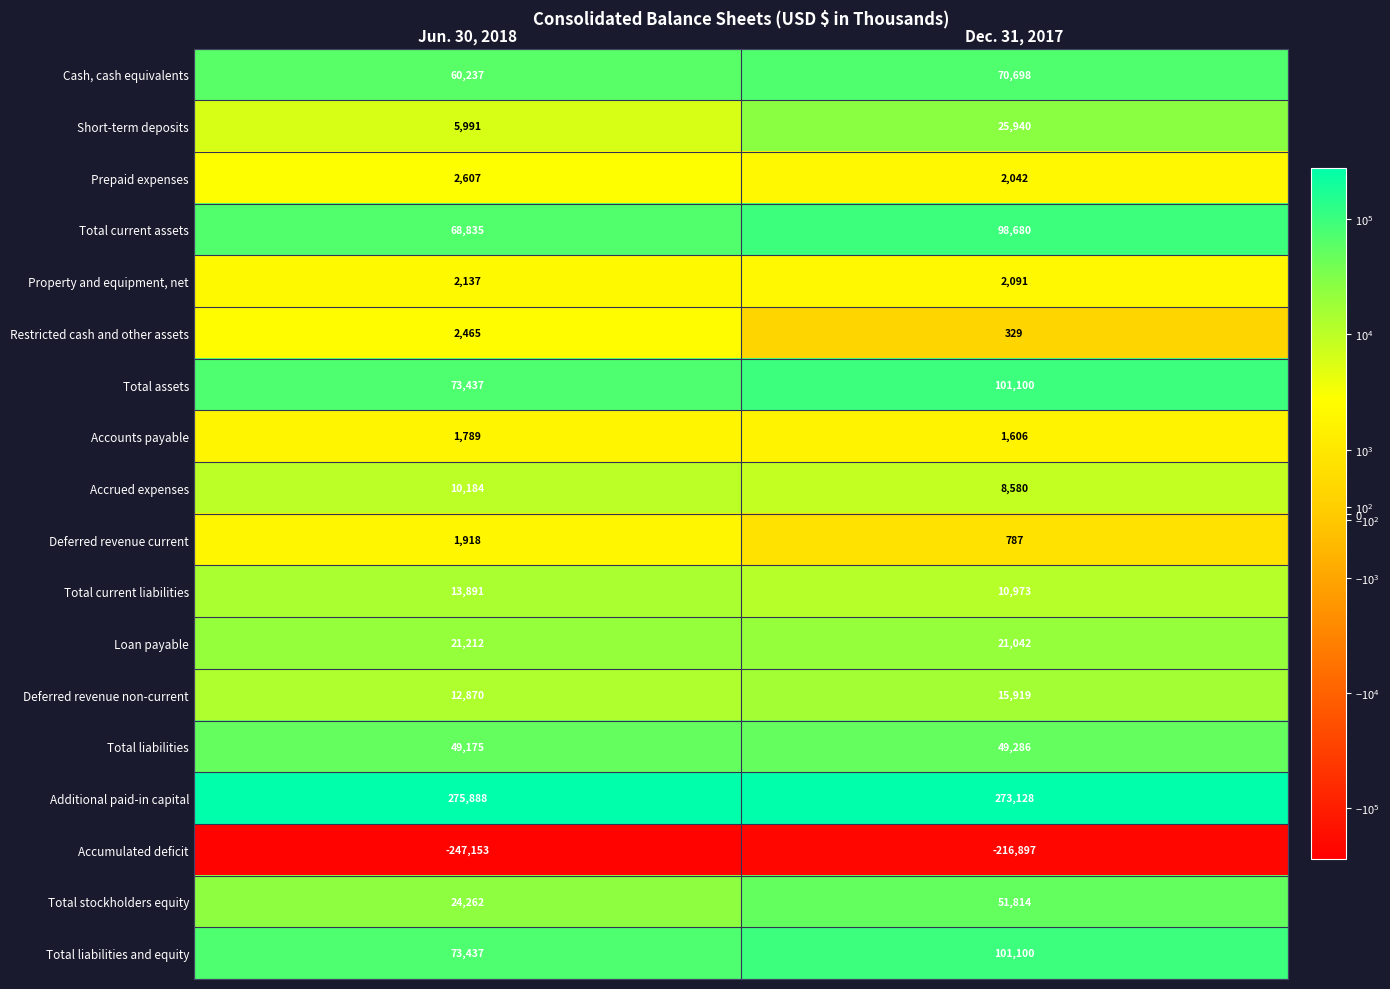

Rank the categories by Total current liabilities value from highest to lowest.

Jun. 30, 2018, Dec. 31, 2017